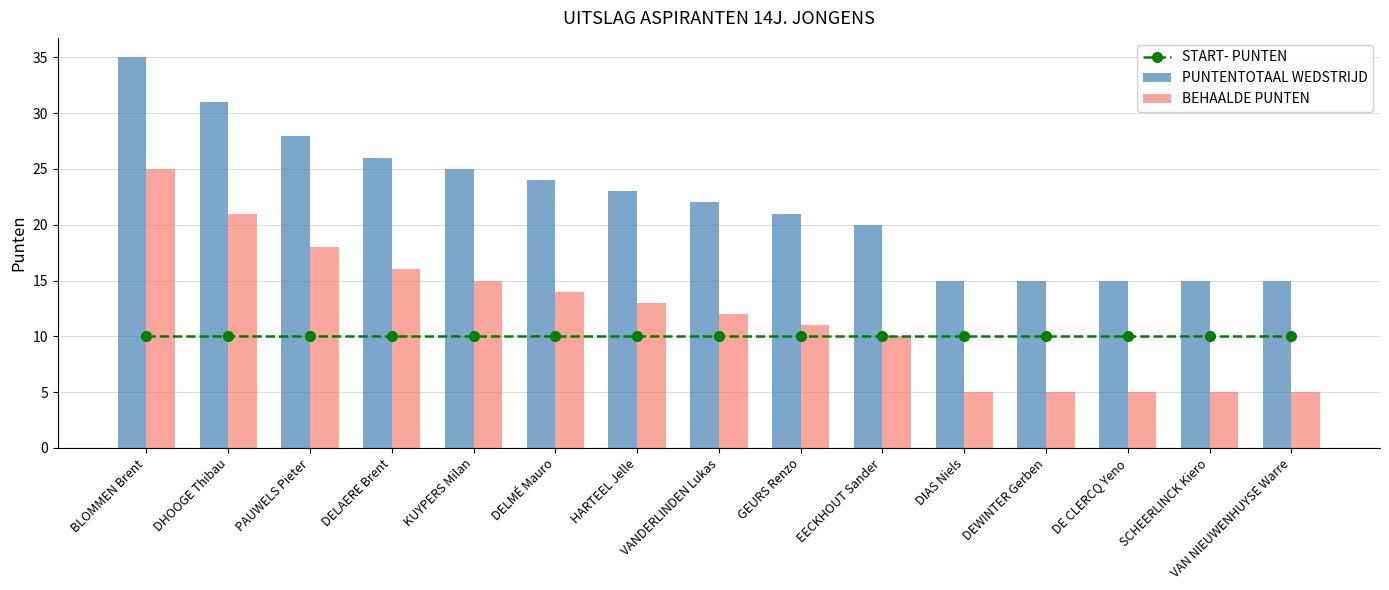

What is the value of the START- PUNTEN bar at the 3rd from the left?

10